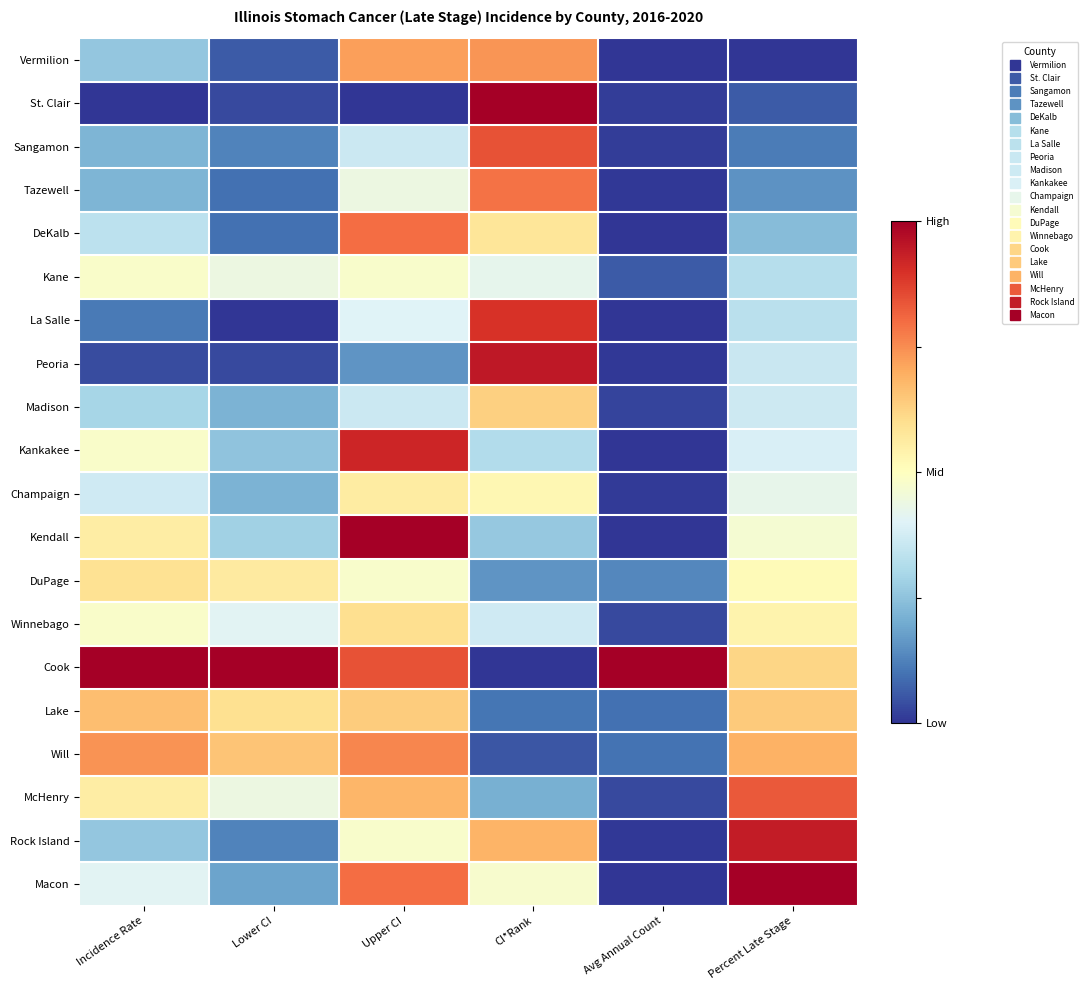

At how many categories does at least one series exceed 0?

6